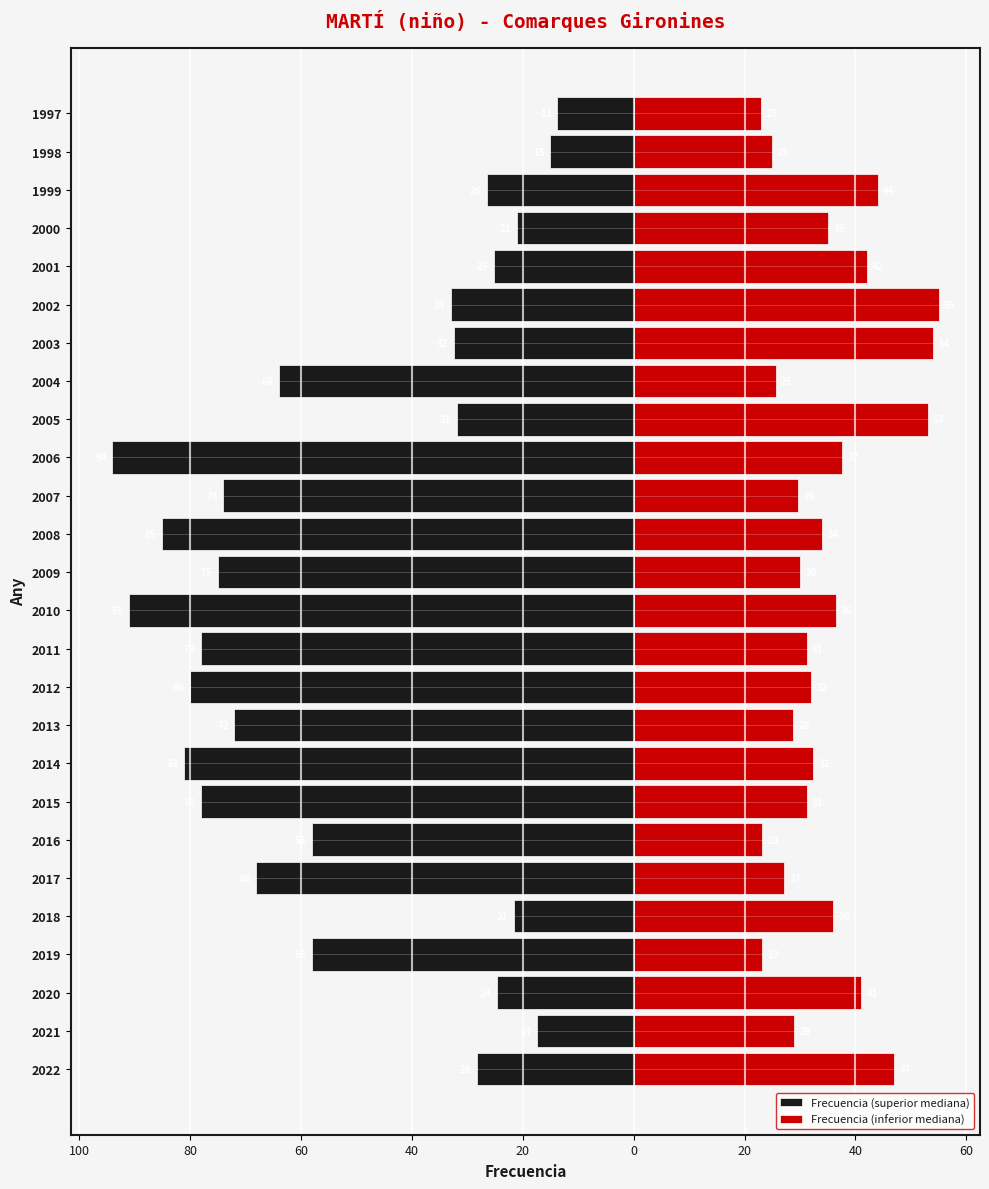

What is the average value of the Frecuencia (superior mediana) series?

-51.8